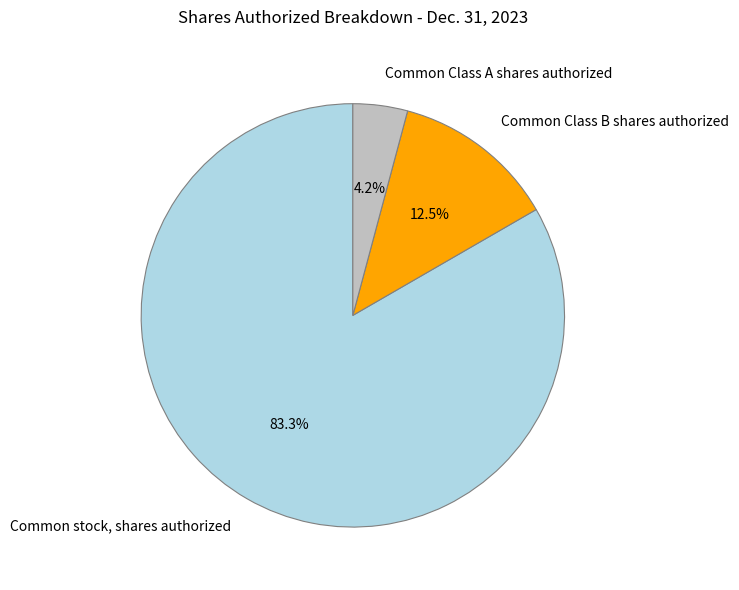

What is the total percentage of Common Class A shares authorized and Common Class B shares authorized?

16.7%